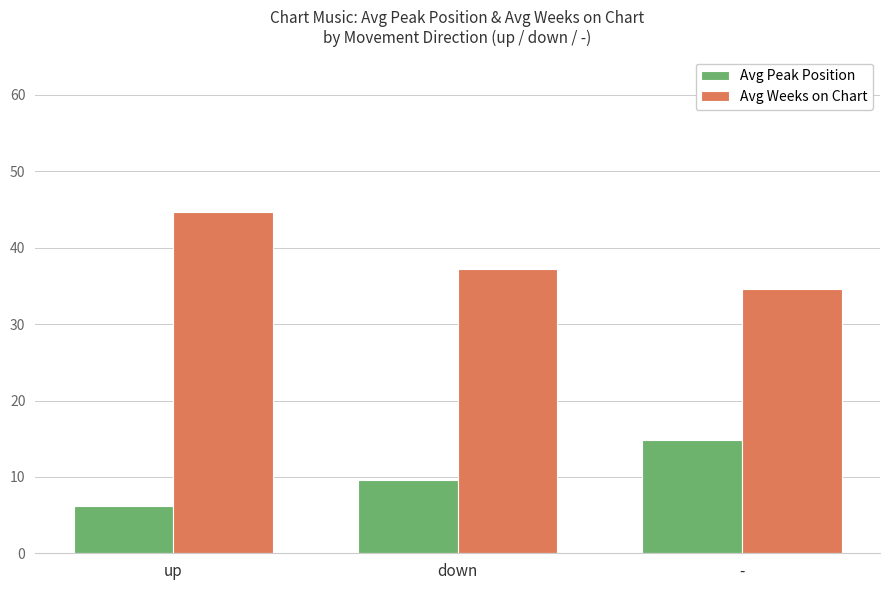

Reading left to right, extract all data points from this chart.

Avg Peak Position: up=6.2	down=9.6	-=14.8
Avg Weeks on Chart: up=44.7	down=37.2	-=34.6